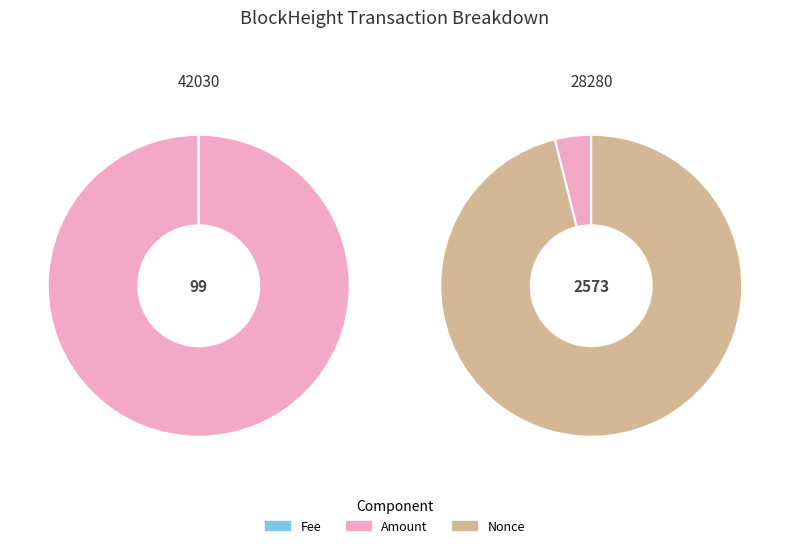

Is it true that 42030 is 45% of the pie?

False